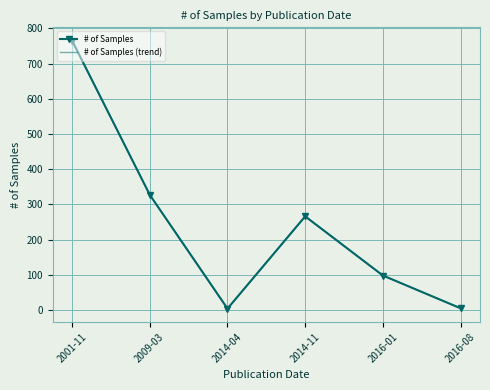

Rank the categories by # of Samples value from lowest to highest.

2014-04, 2016-08, 2016-01, 2014-11, 2009-03, 2001-11